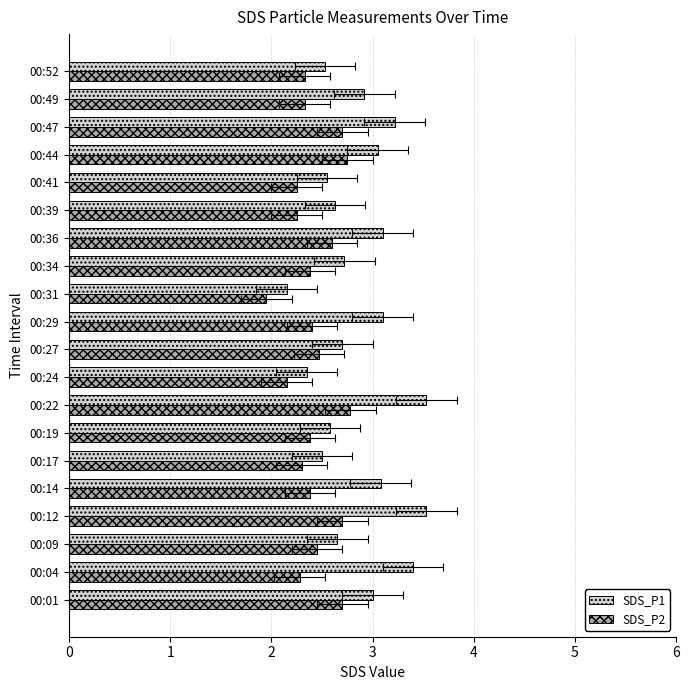

What is the minimum value for SDS_P2?

1.9